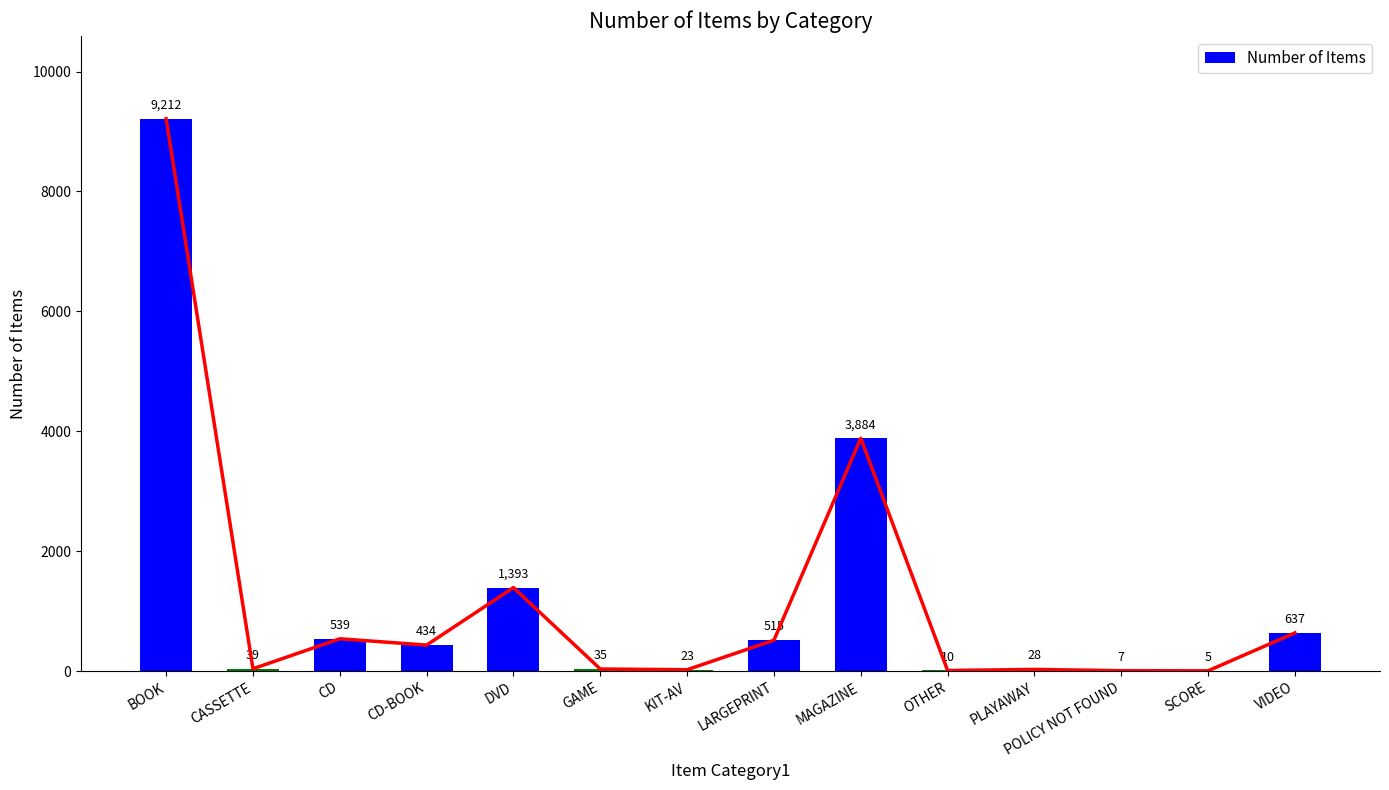

What is the change in value from CD to VIDEO?

+98